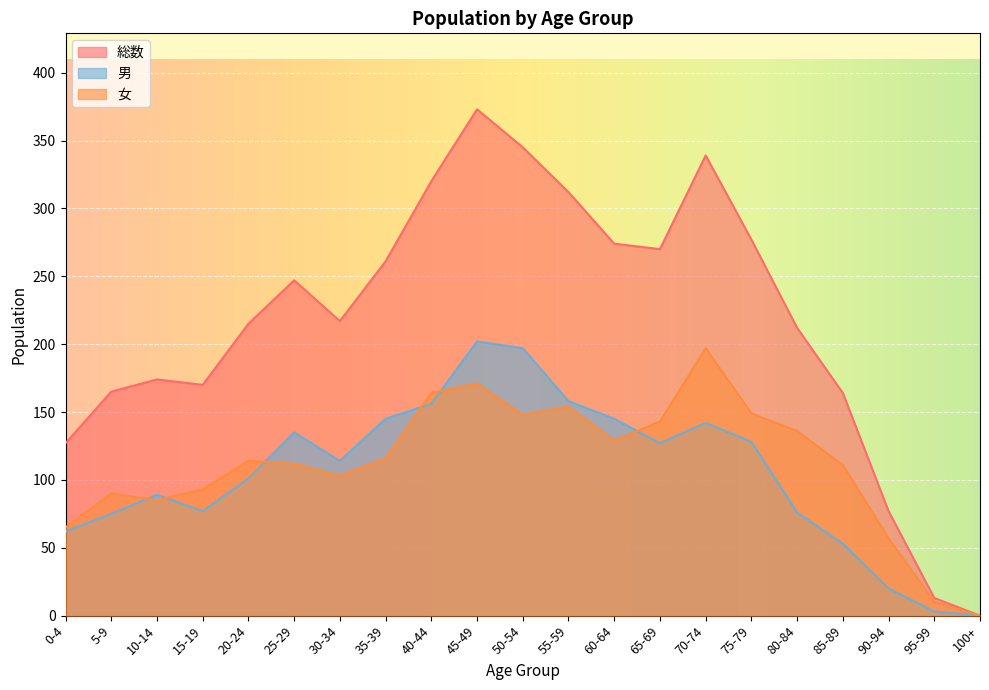

What is the sum of all 男 values?

2205